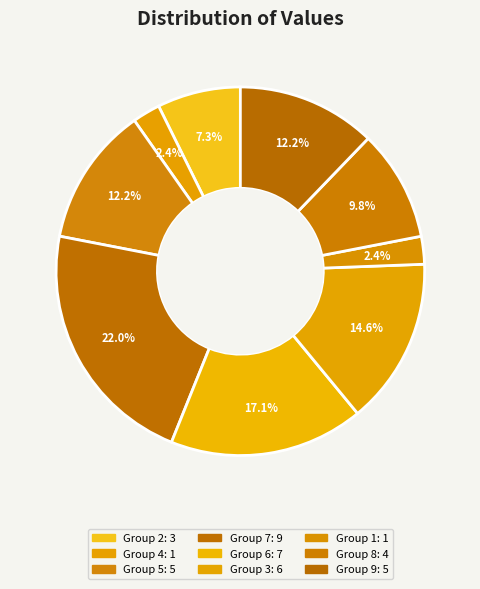

To the nearest percent, what is the difference between the largest and smallest slice percentages?

20%